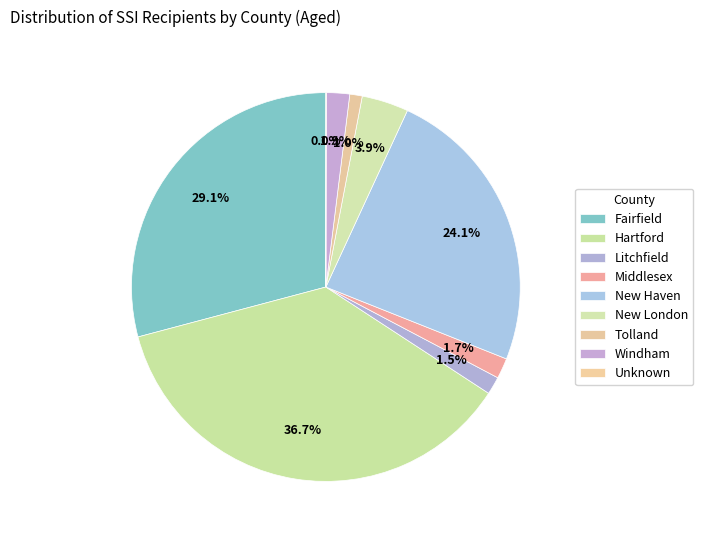

Between Fairfield and Middlesex, which is larger?

Fairfield